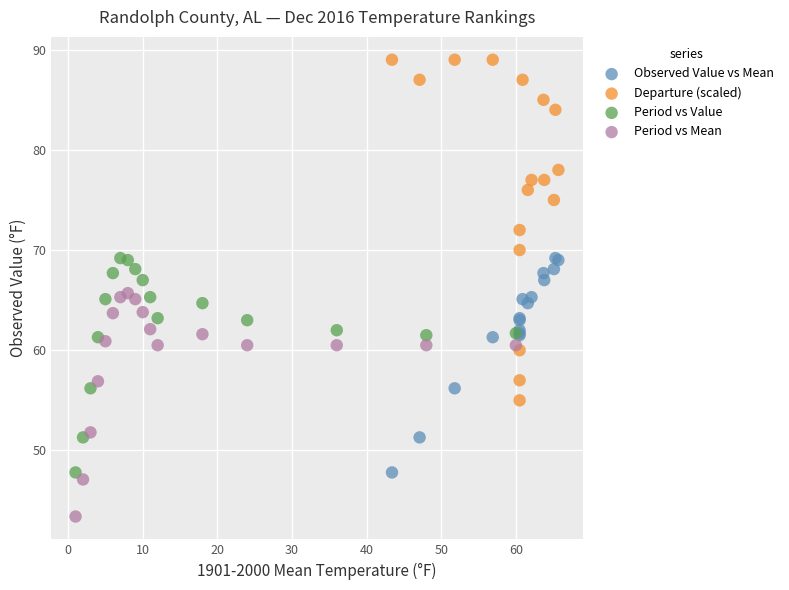

Which series has the widest spread of Y values?

Departure (scaled)